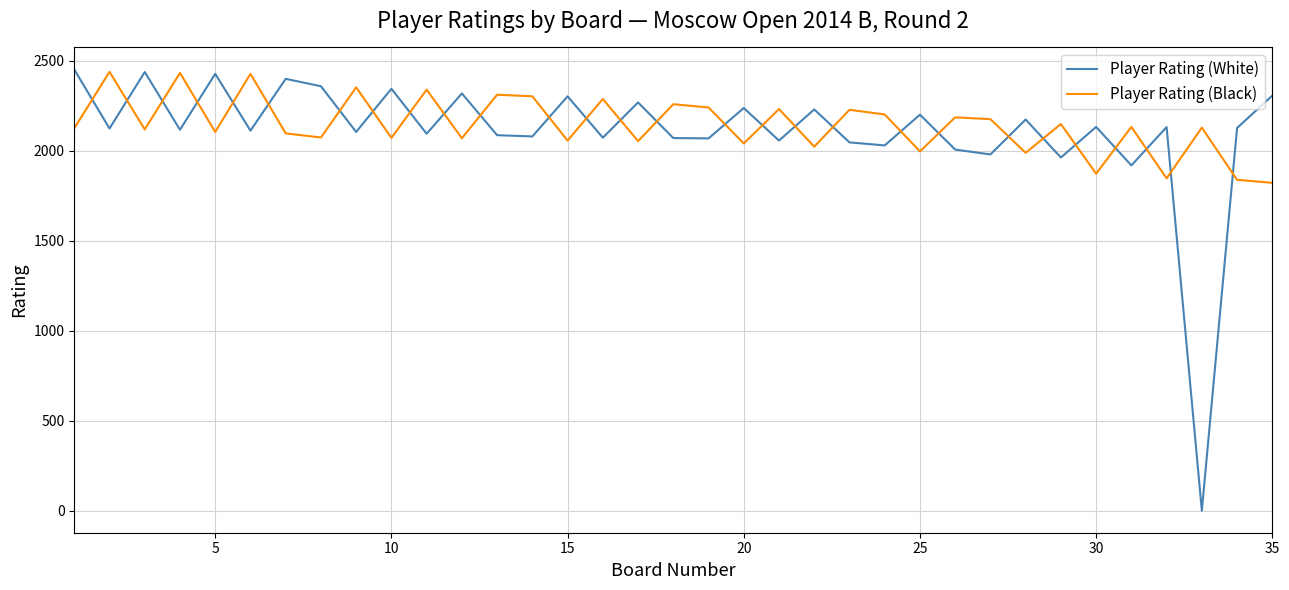

After their last crossing, which series has the higher values: Player Rating (White) or Player Rating (Black)?

Player Rating (White)